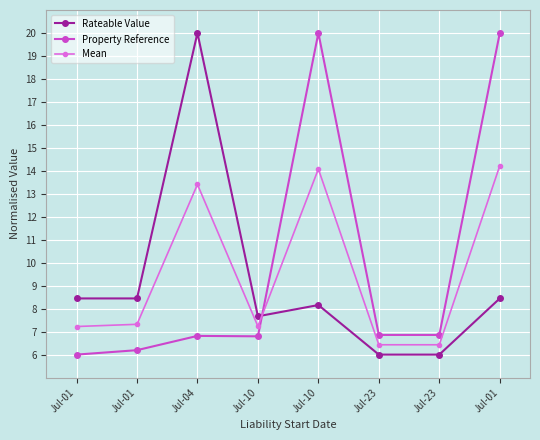

Does the chart have visible grid lines?

Yes